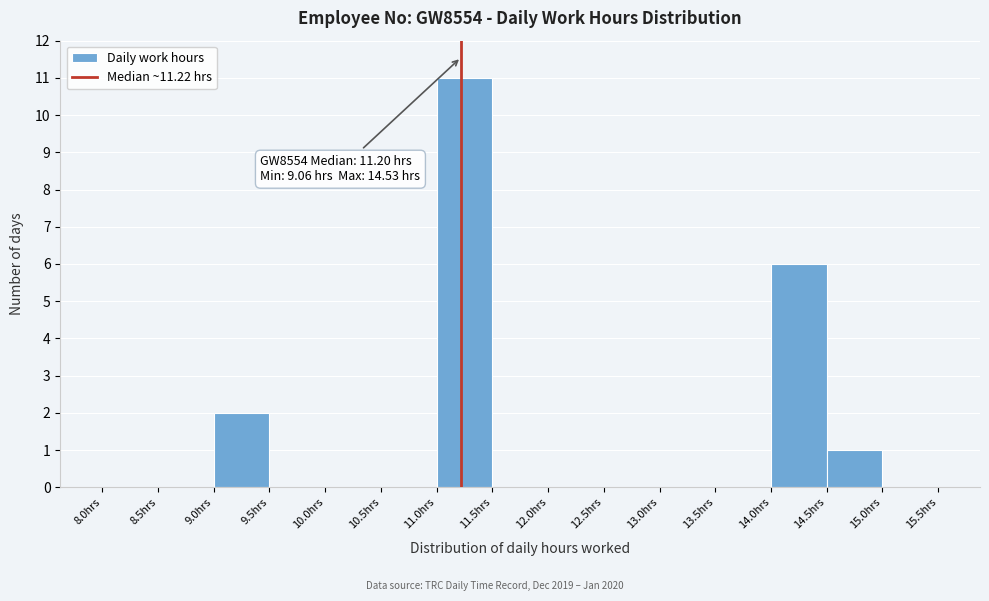

Which range on the x-axis has the tallest bar?

11.0 to 11.5